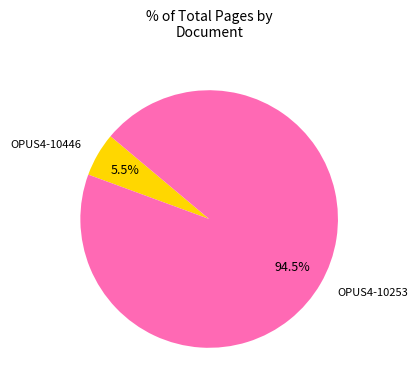

Rank the categories by value from lowest to highest.

OPUS4-10446, OPUS4-10253